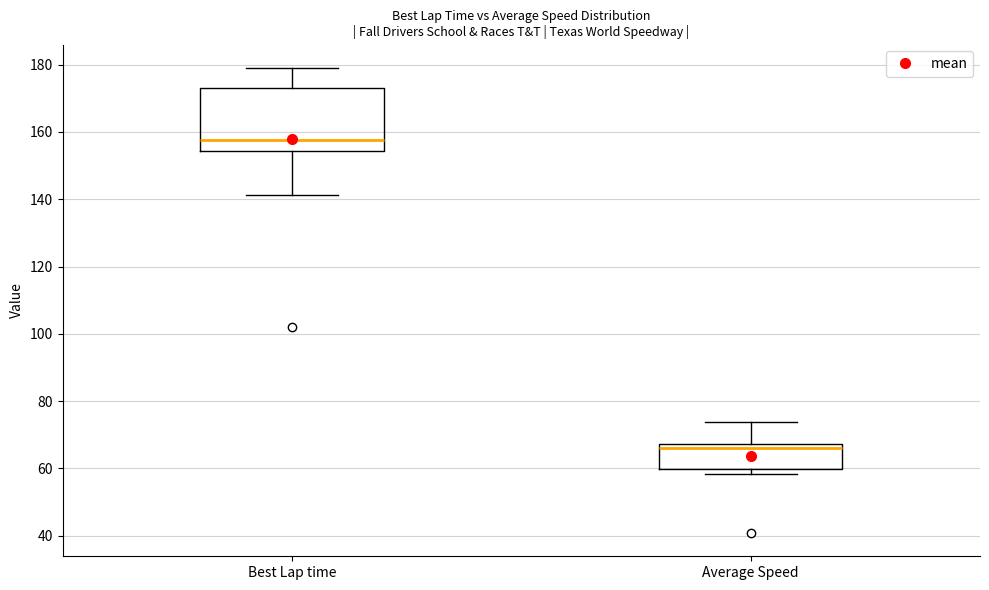

Where is the upper edge of the box for Average Speed on the y-axis? The values are not printed on the chart, so give them approximately, as read against the axis.

68